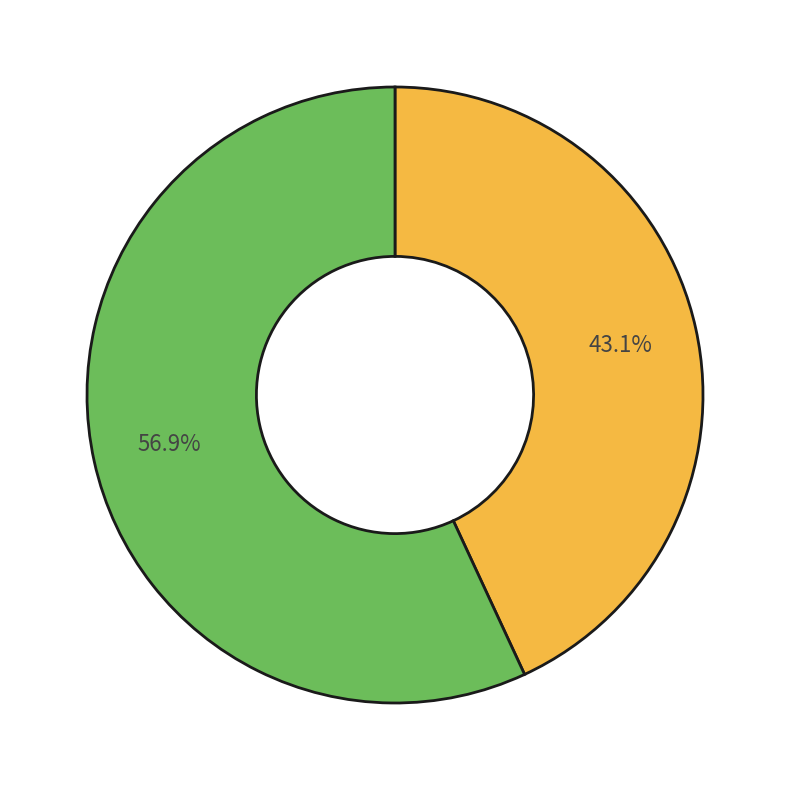

Is there a majority slice in this chart?

Yes